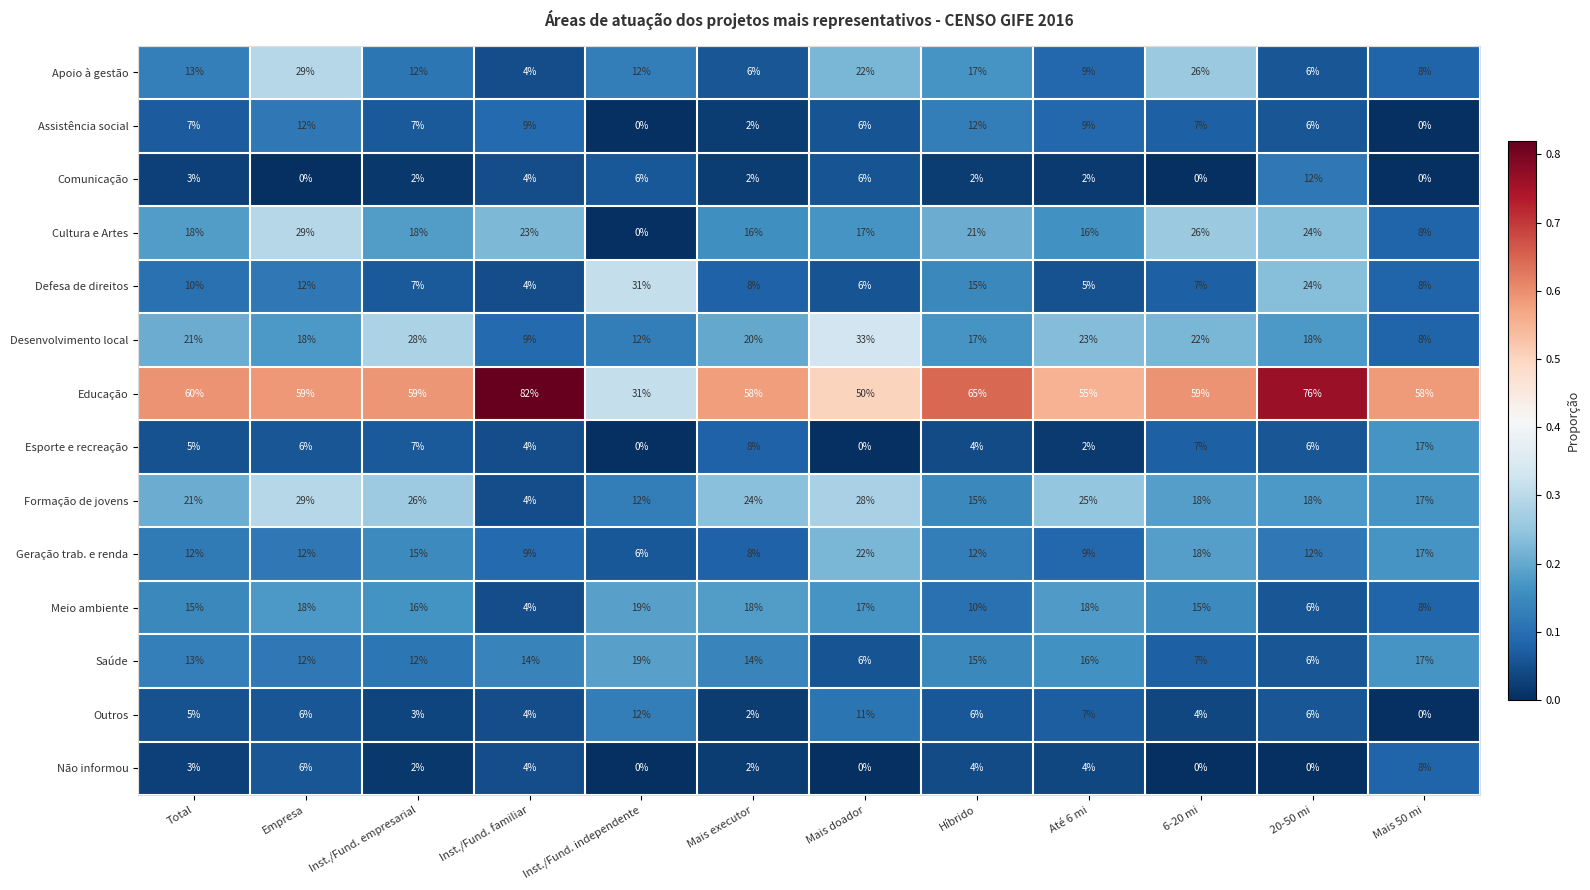

What is the approximate value of Desenvolvimento local at 20-50 mi, to the nearest 5?

20